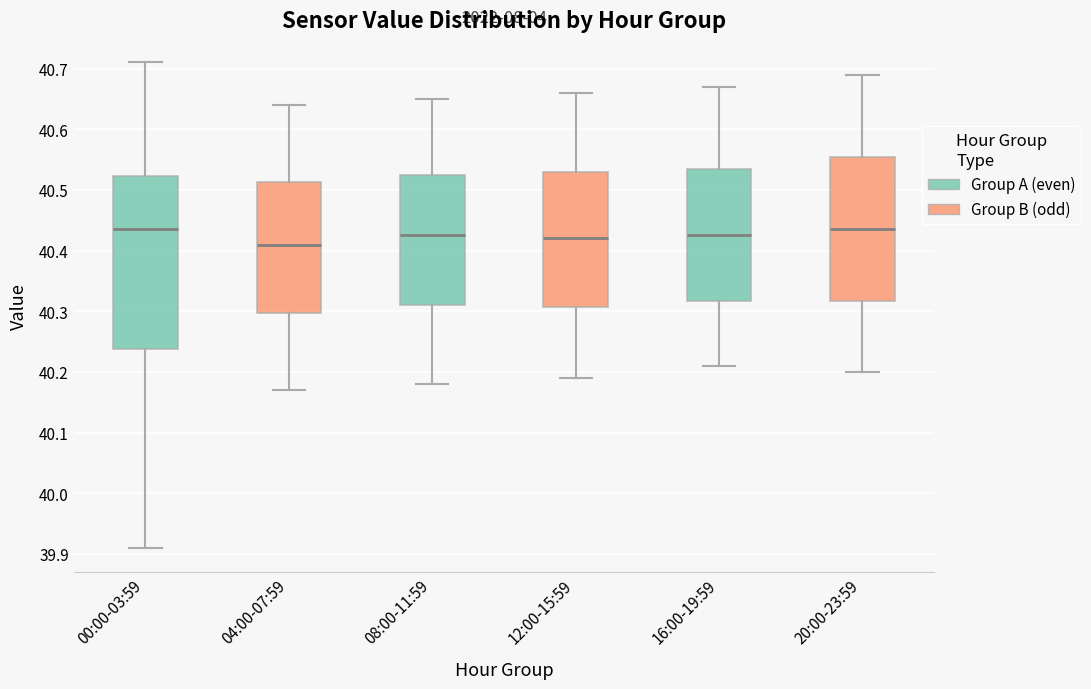

Comparing the boxes themselves (not the whiskers), which one is the tallest?

00:00-03:59